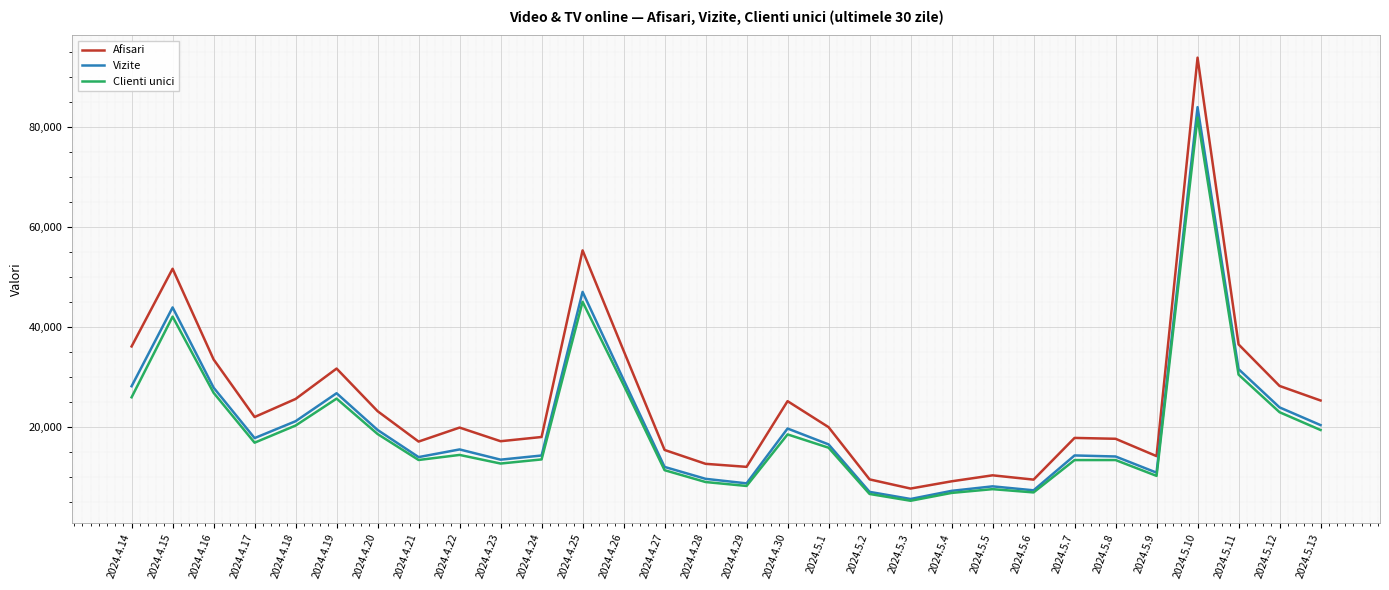

Does the chart have visible grid lines?

Yes